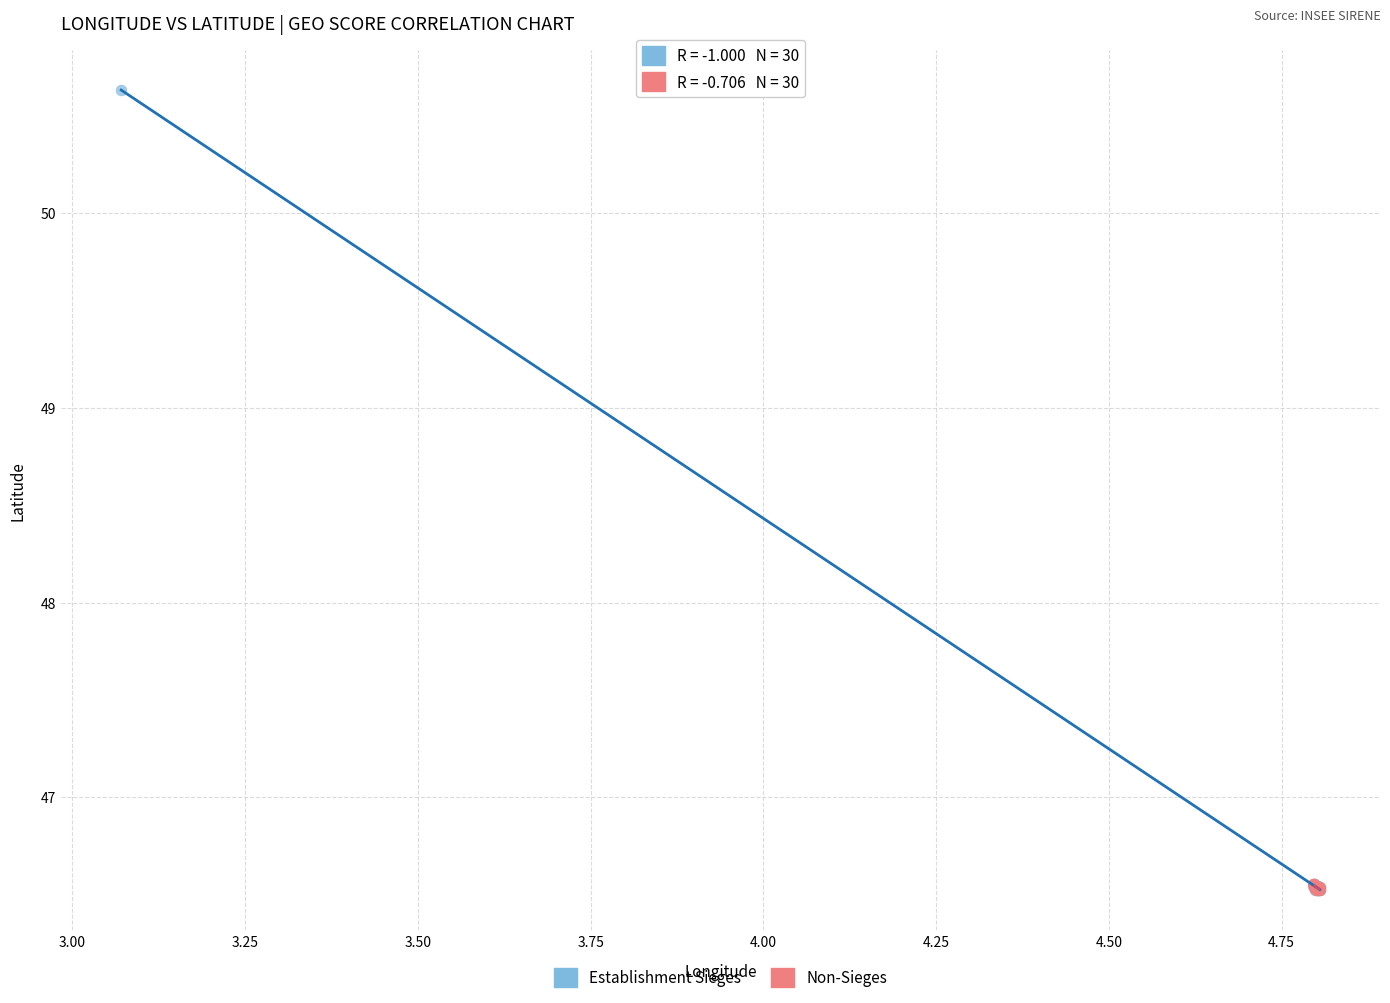

Which series has the widest spread of Y values?

Establishment Sieges